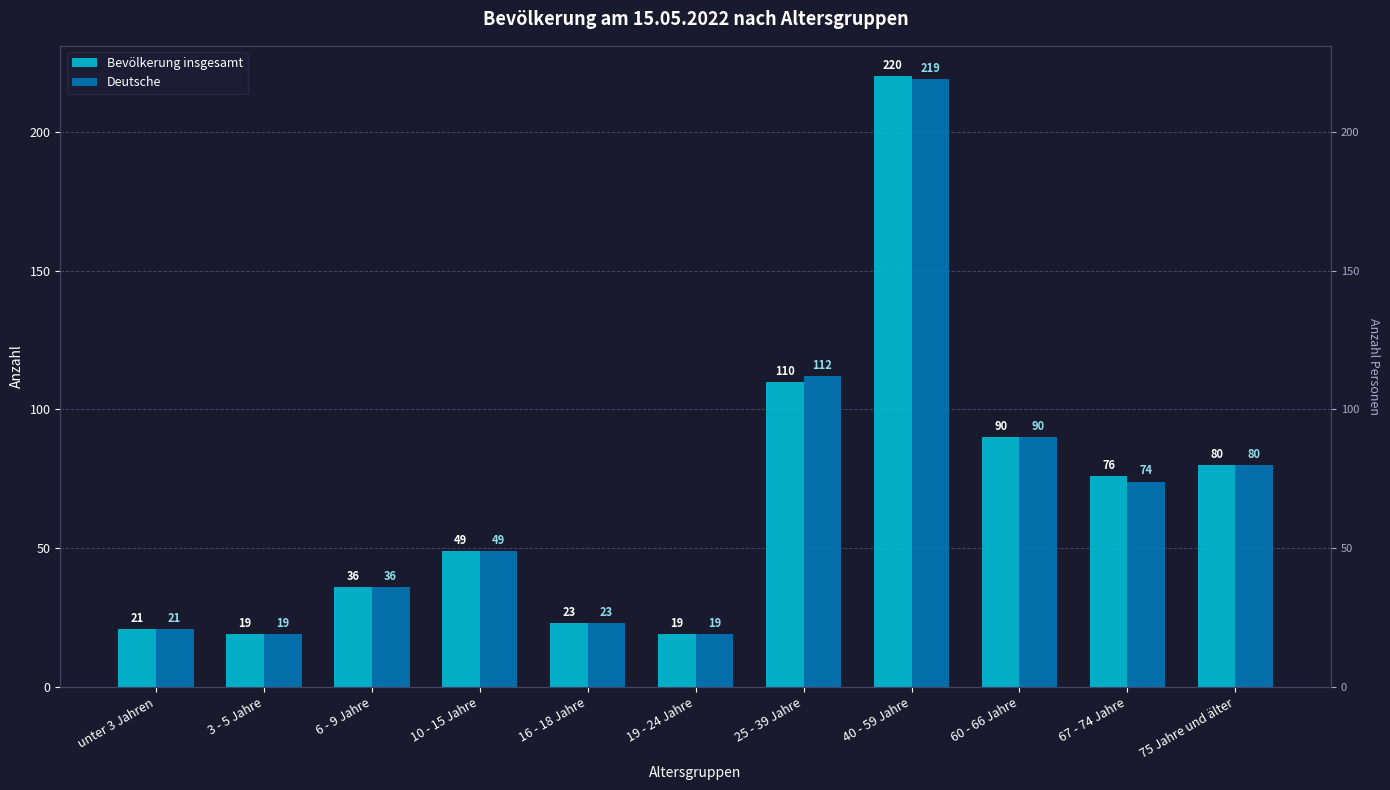

How many groups of bars are there?

11